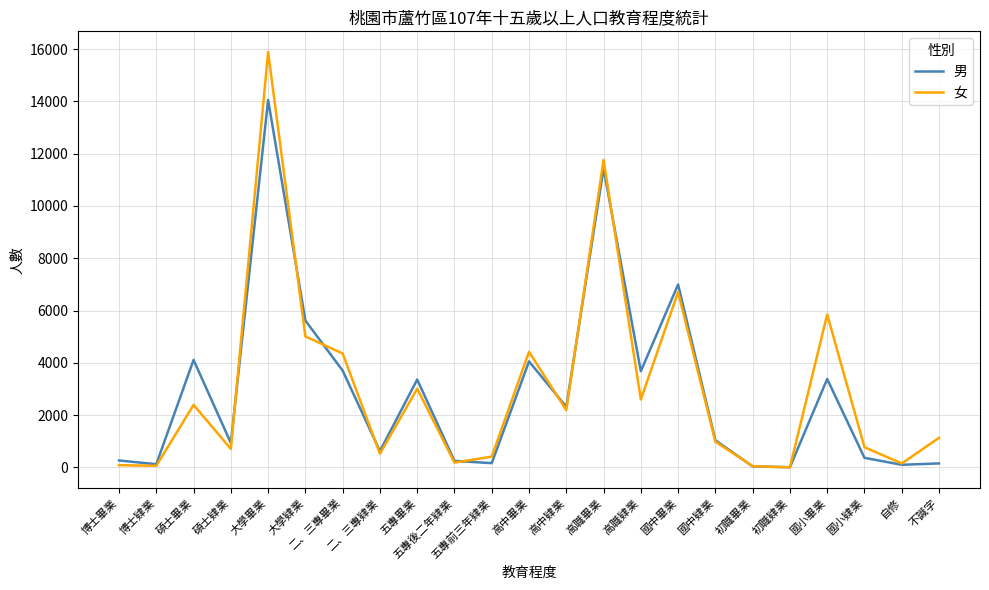

List the series in order of their peak value, lowest first.

男, 女